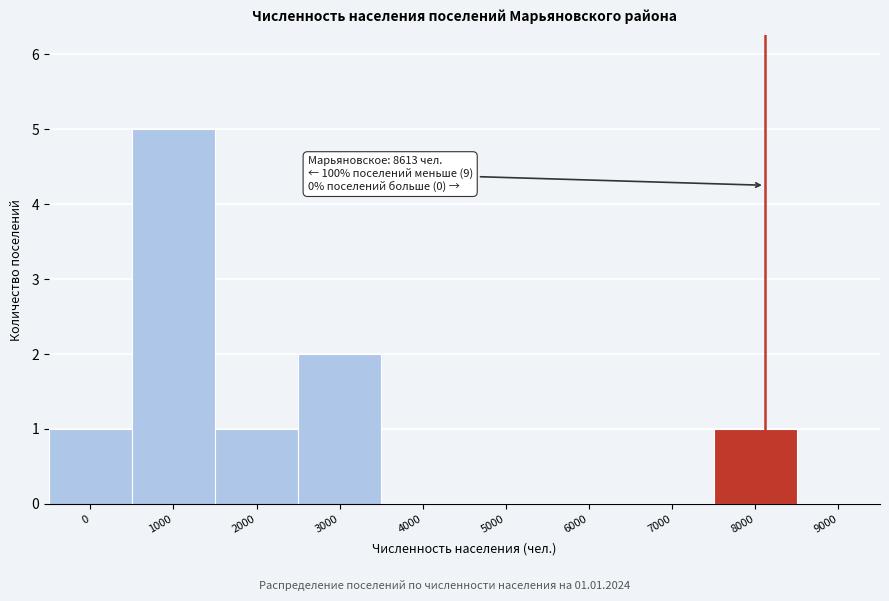

Reading left to right, list all the values displayed in this chart.

0=1	1000=5	2000=1	3000=2	4000=0	5000=0	6000=0	7000=0	8000=1	9000=0